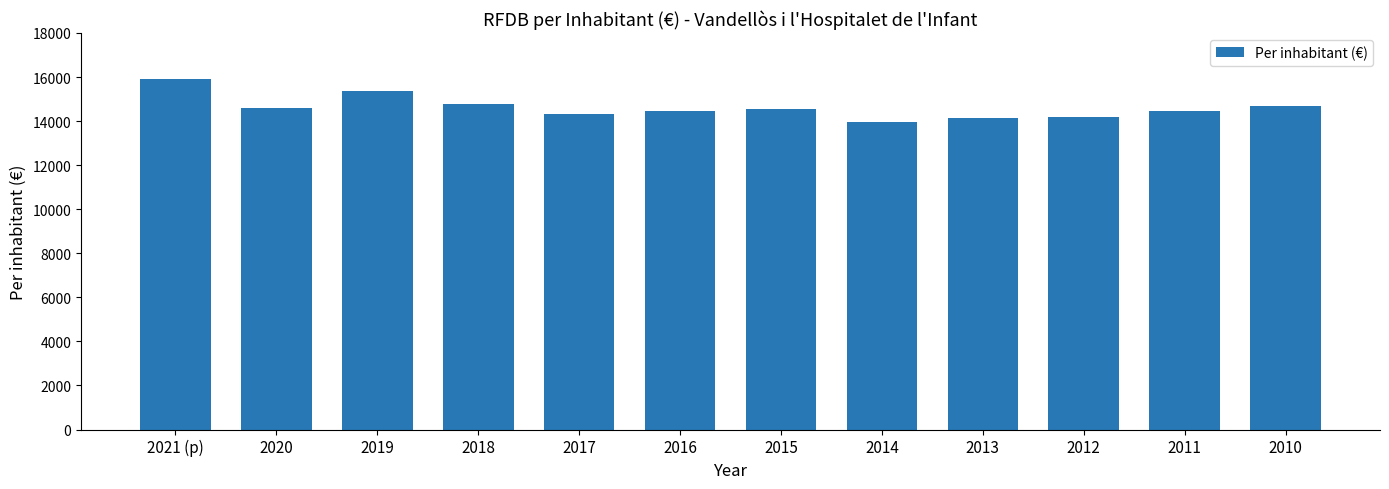

Which has a higher value, 2014 or 2019?

2019